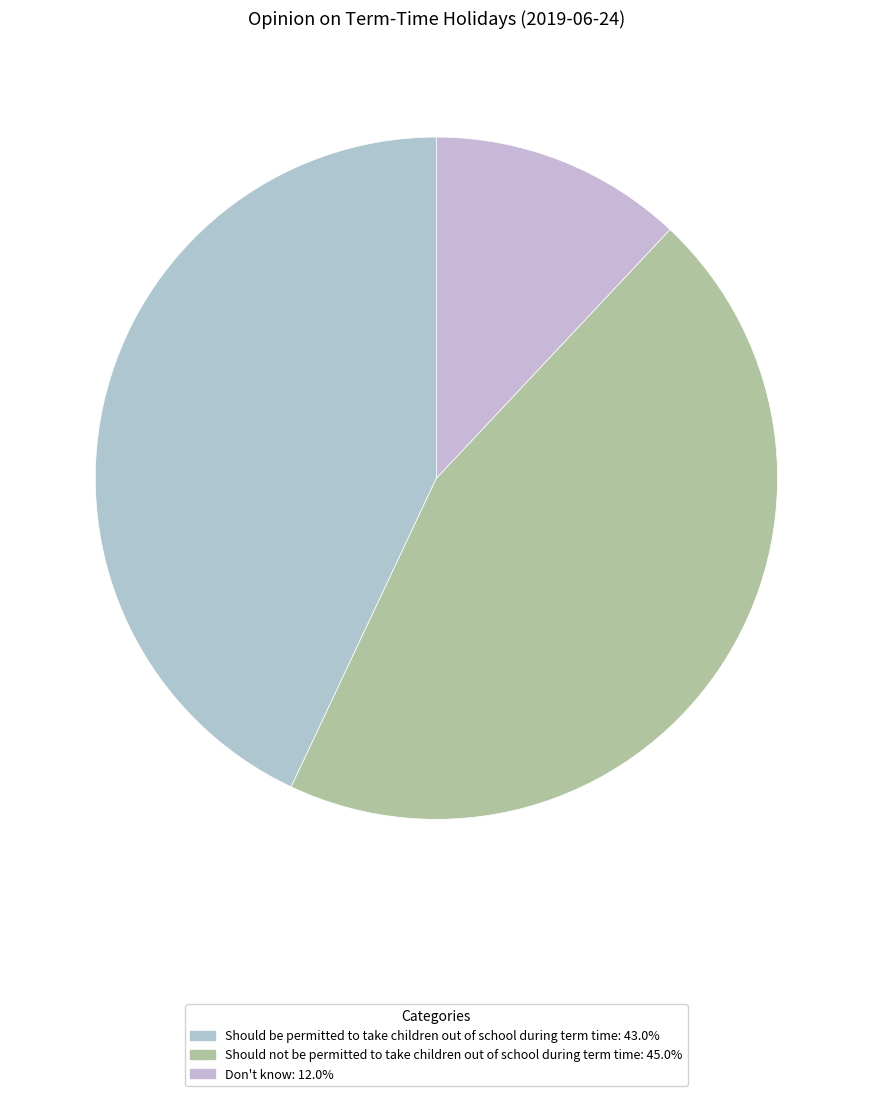

Which category has the biggest portion of the pie?

Should not be permitted to take children out of school during term time